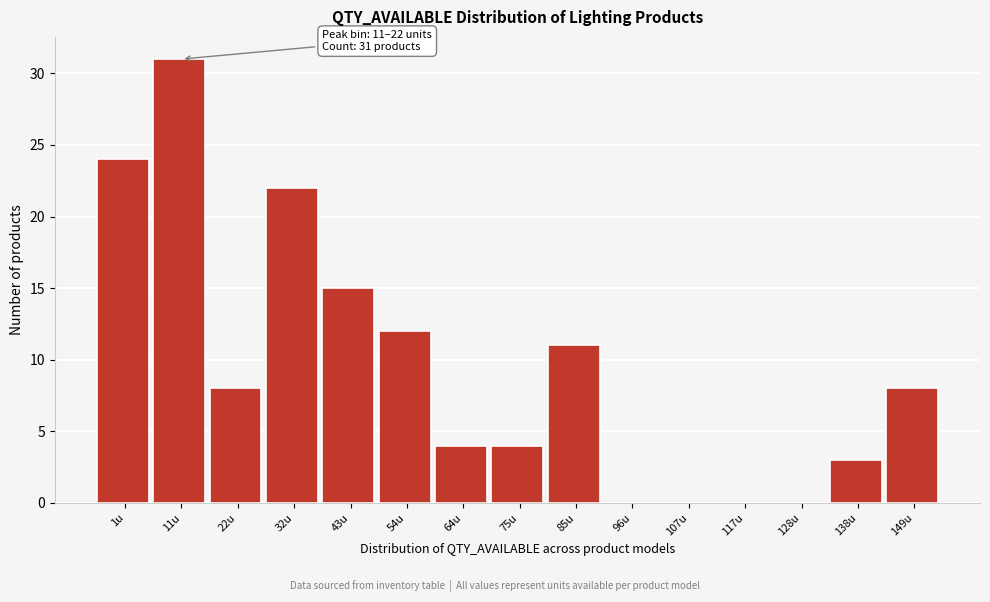

Reading left to right, extract all data points from this chart.

1u=24	11u=31	22u=8	32u=22	43u=15	54u=12	64u=4	75u=4	85u=11	96u=0	107u=0	117u=0	128u=0	138u=3	149u=8